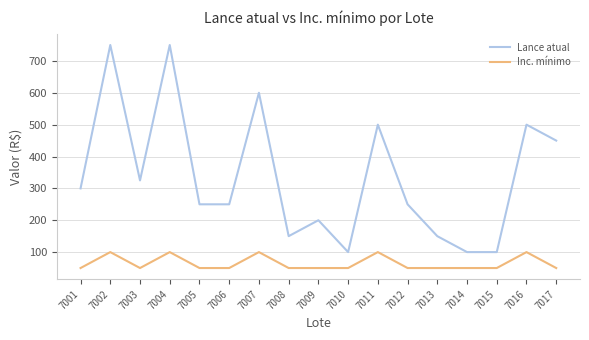

True or false: Inc. mínimo and Lance atual intersect in this chart.

False